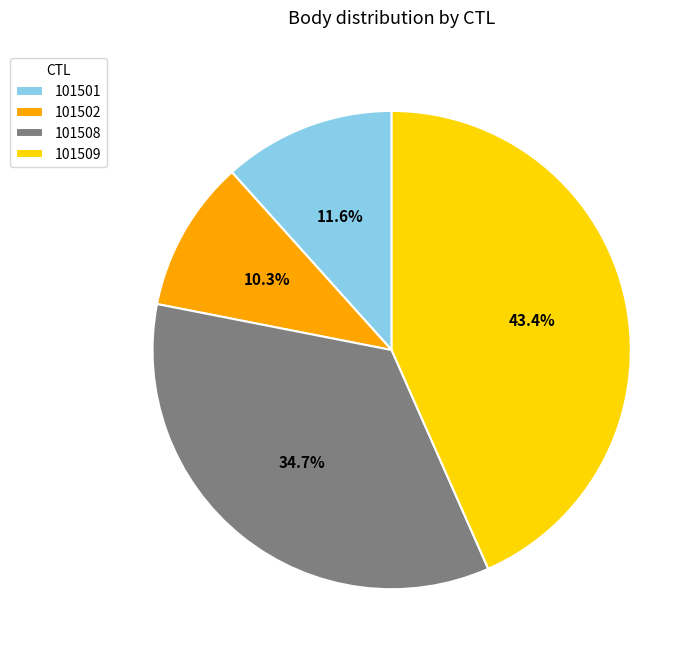

Is it true that 101509 is 43% of the pie?

True